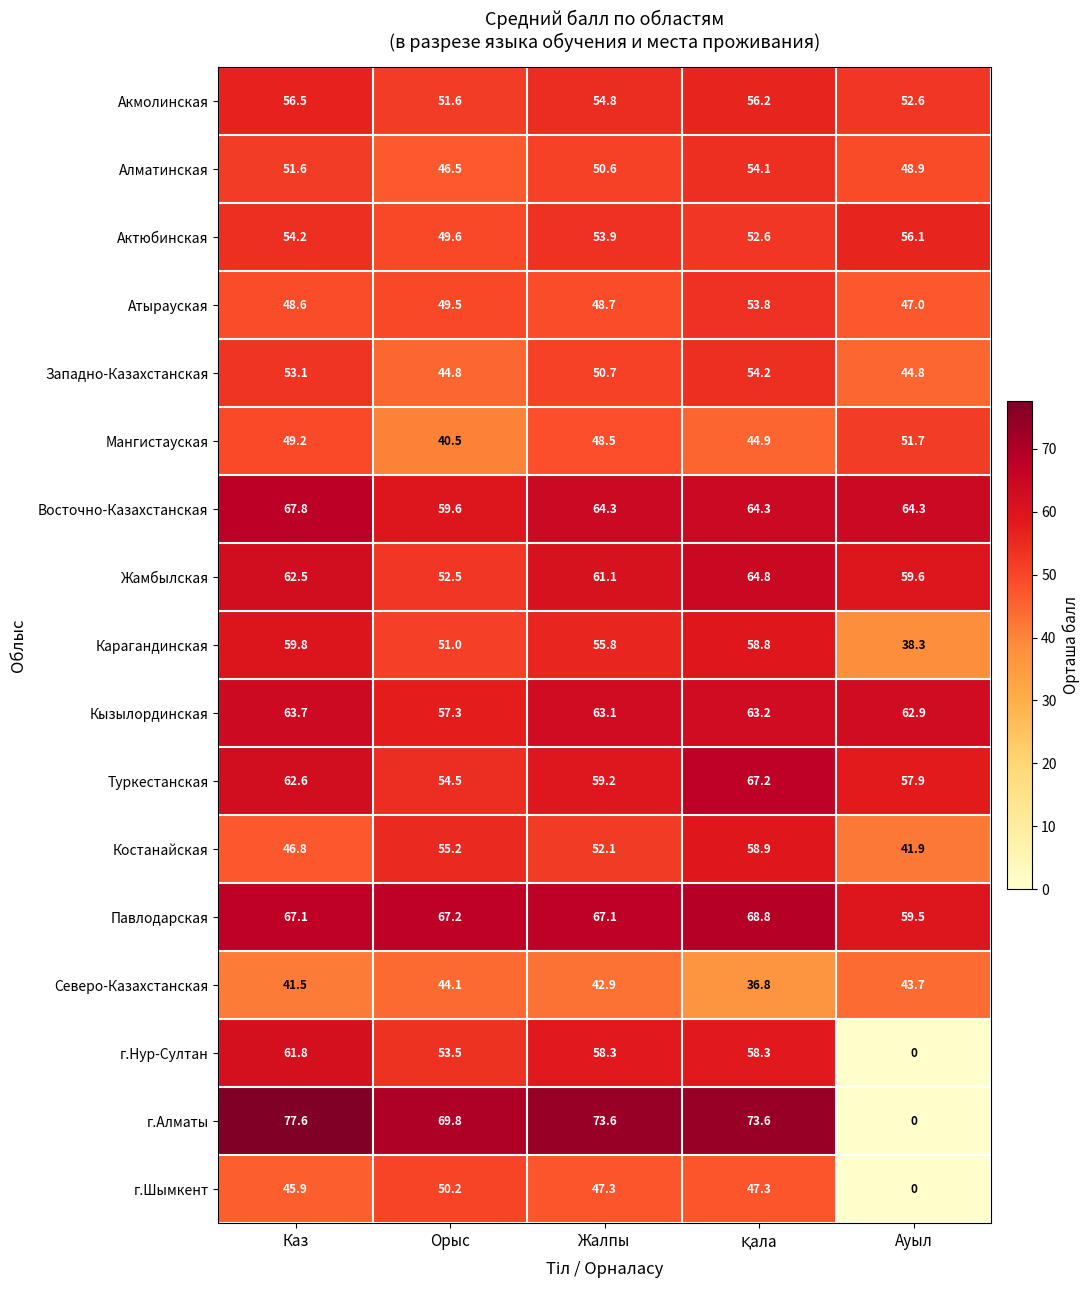

At how many categories does at least one series exceed 51?

5